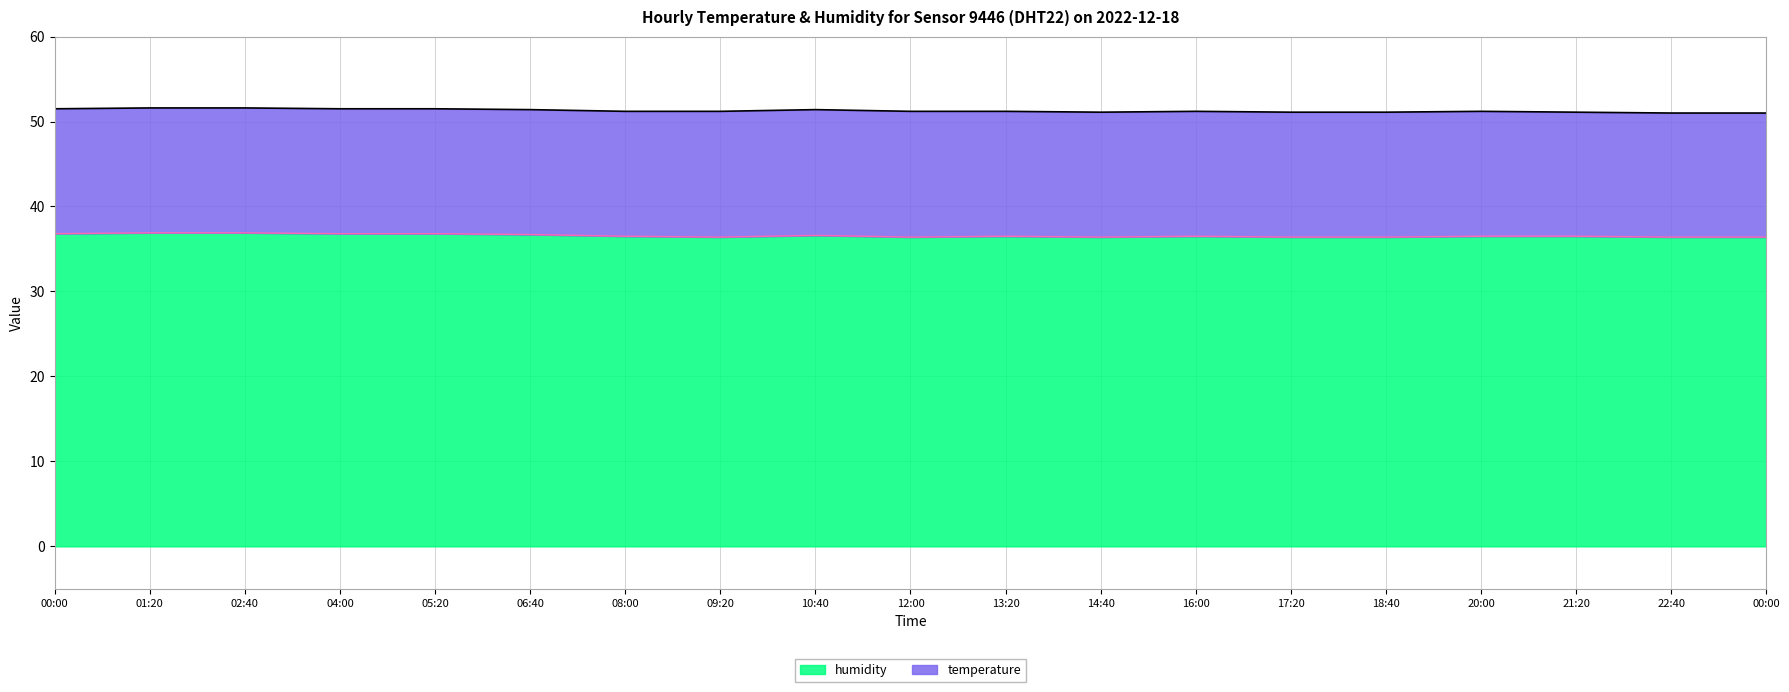

Reading left to right, what are all the values shown in this chart?

00:00=36.8	01:20=36.9	02:40=36.9	04:00=36.8	05:20=36.8	06:40=36.7	08:00=36.5	09:20=36.4	10:40=36.6	12:00=36.4	13:20=36.5	14:40=36.4	16:00=36.5	17:20=36.4	18:40=36.4	20:00=36.5	21:20=36.5	22:40=36.4	00:00=36.4